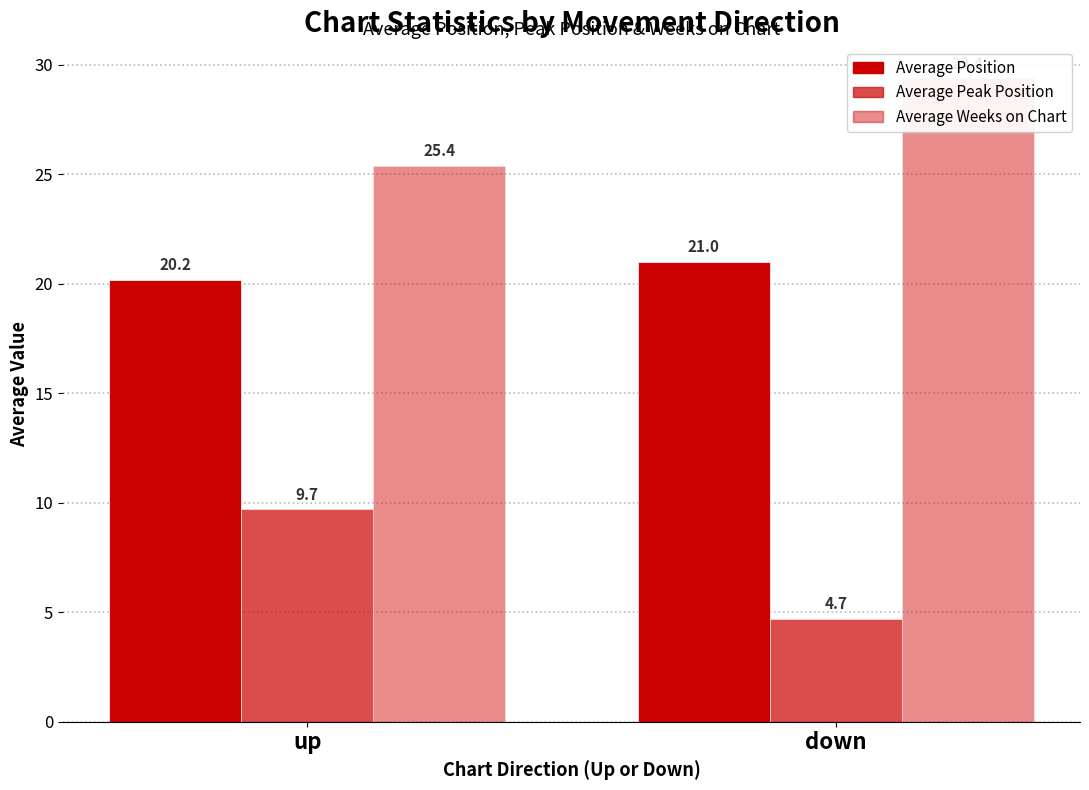

List the labels in order of Average Weeks on Chart value, smallest first.

up, down